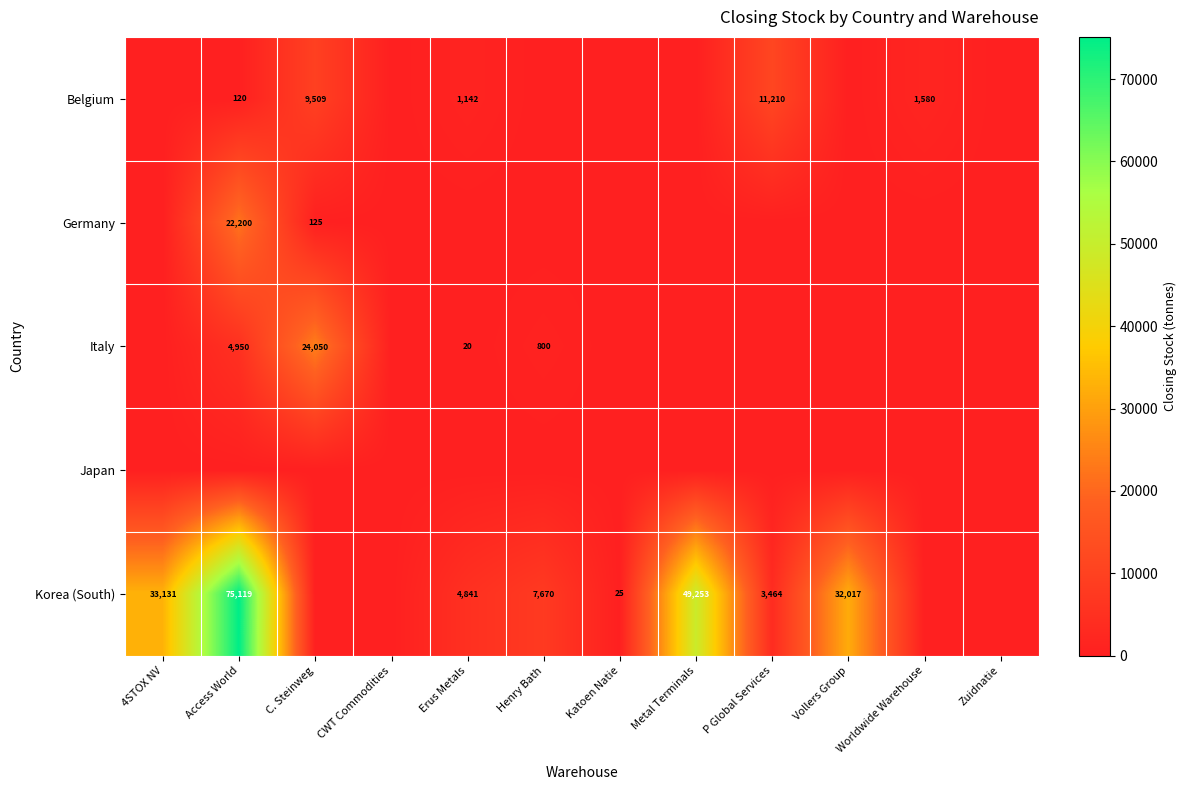

What is the sum of the Korea (South) values at 4STOX NV and Vollers Group?

65148